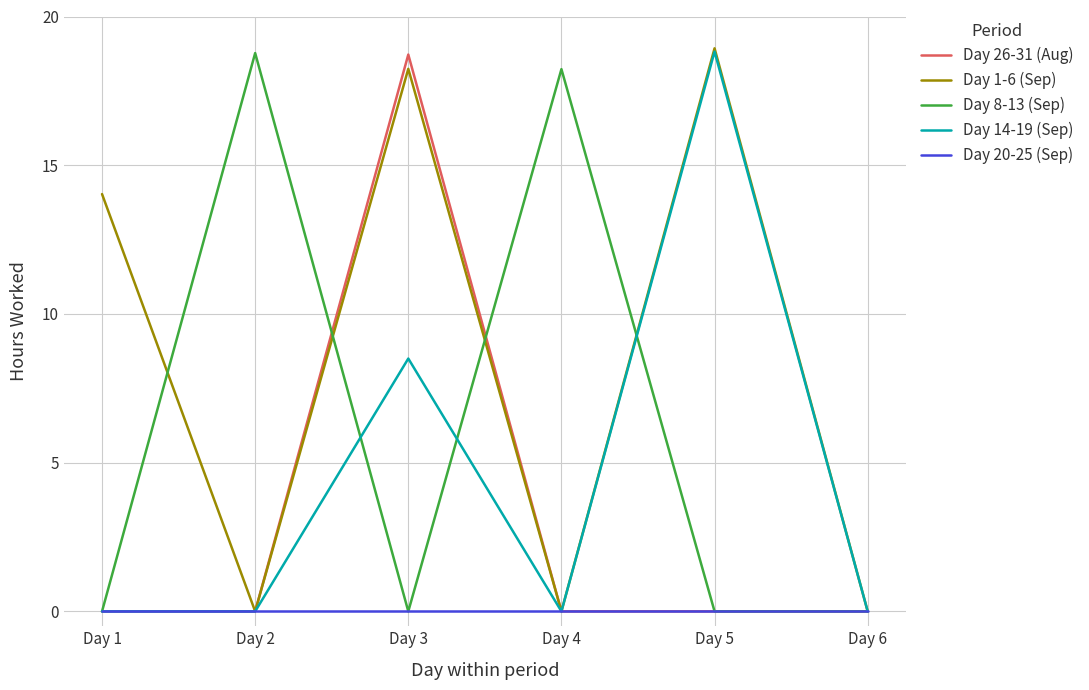

Is the value of Day 26-31 (Aug) at Day 3 greater than the value of Day 20-25 (Sep) at Day 5?

Yes